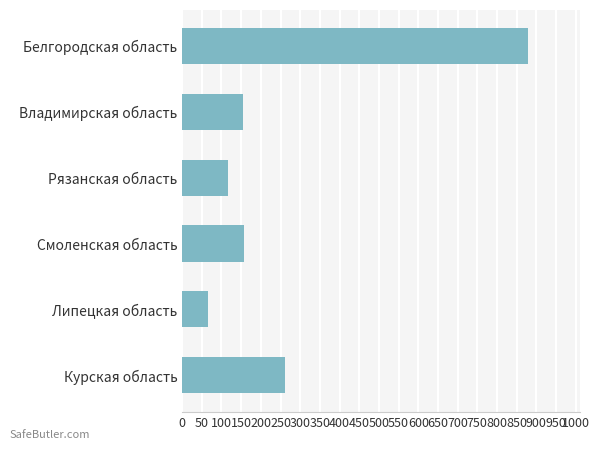

The value at Рязанская область is 117.3. True or false?

True